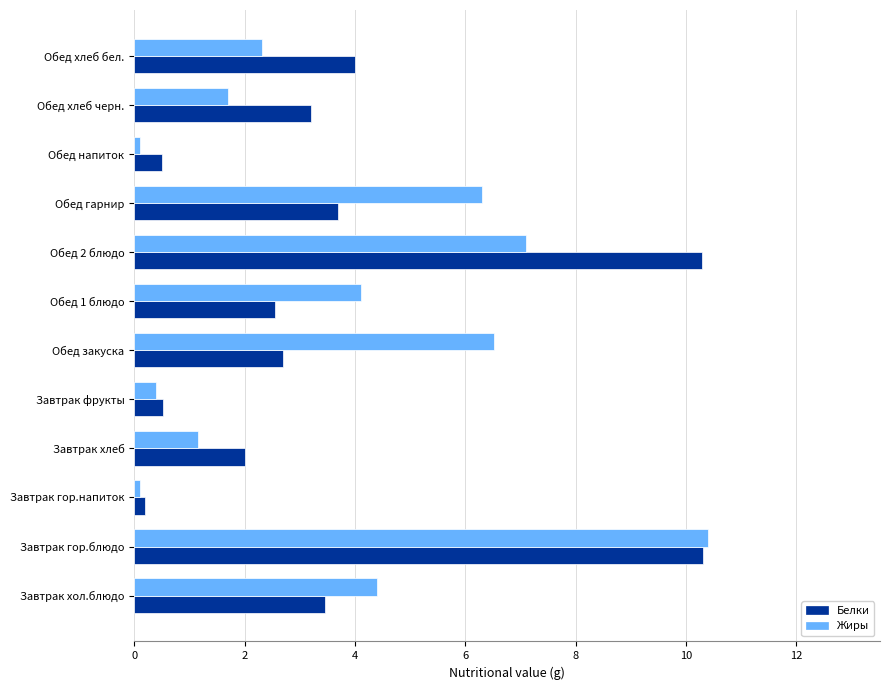

Which series changed the most between Завтрак хол.блюдо and Обед гарнир?

Жиры